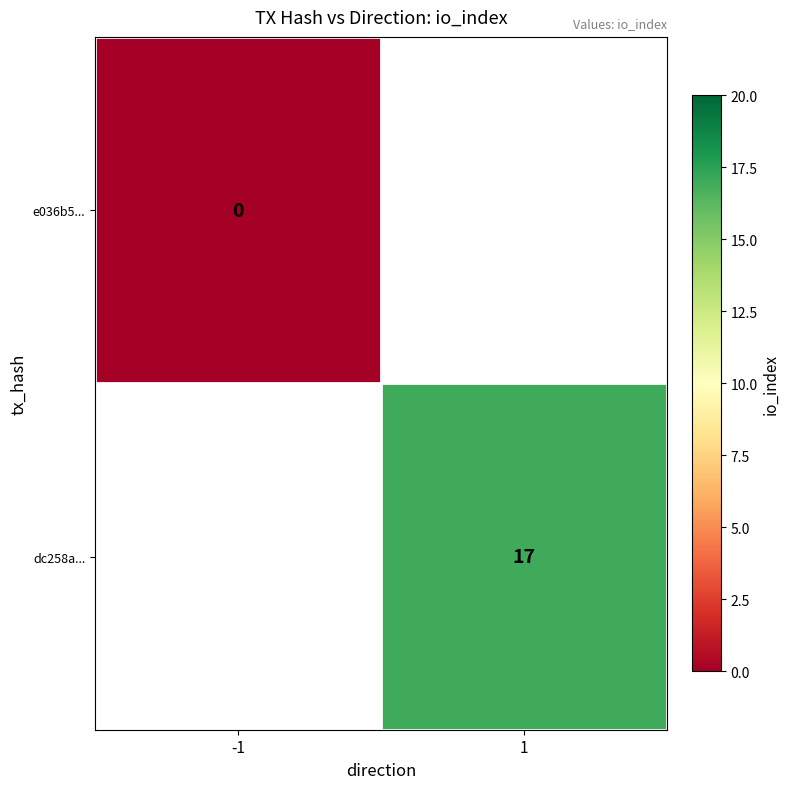

Is the value of dc258a... at 1 greater than the value of e036b5... at -1?

Yes